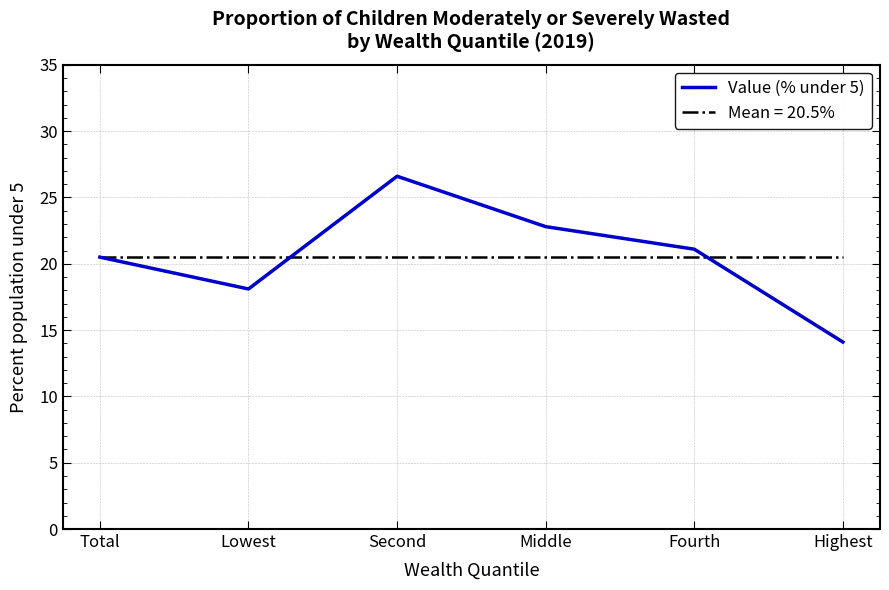

What is the spread (max minus min) of values at Lowest?

2.4